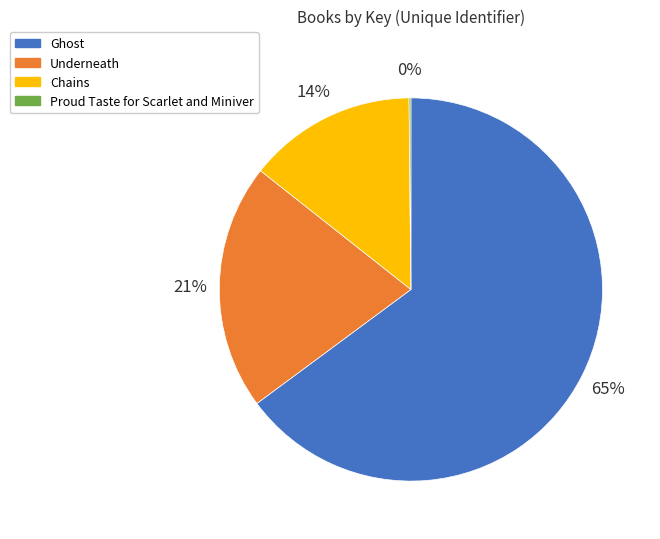

What is the largest slice in the pie chart?

Ghost